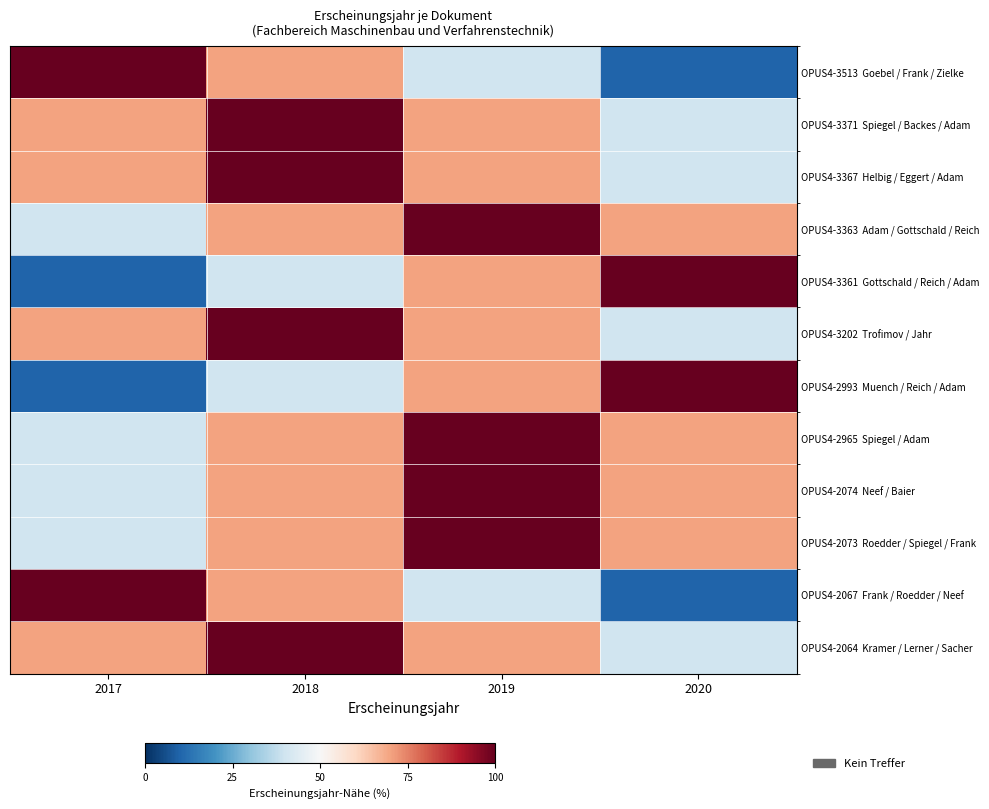

How many data points does each series have?

4